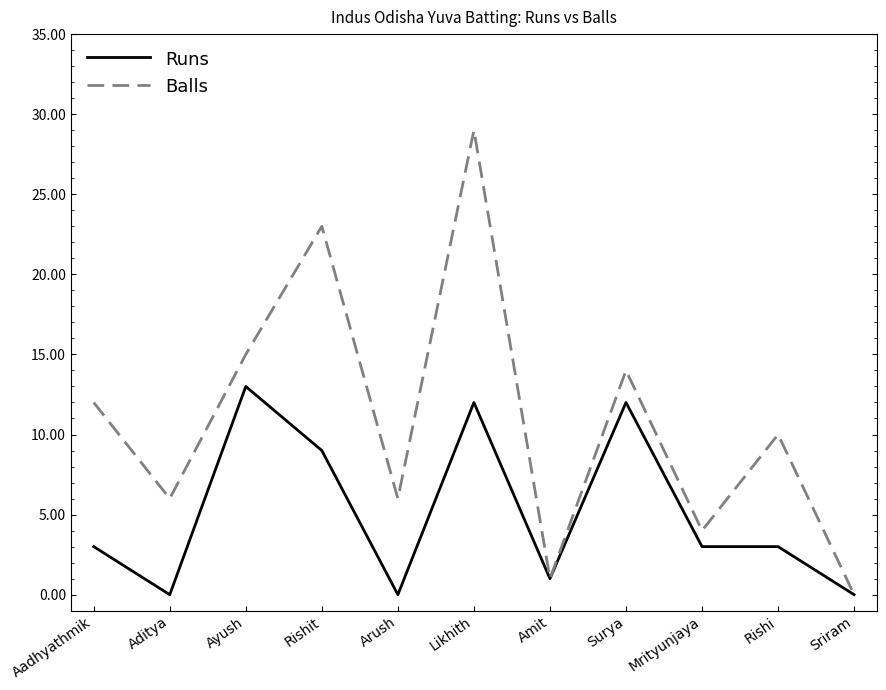

Which series has the widest spread of values?

Balls